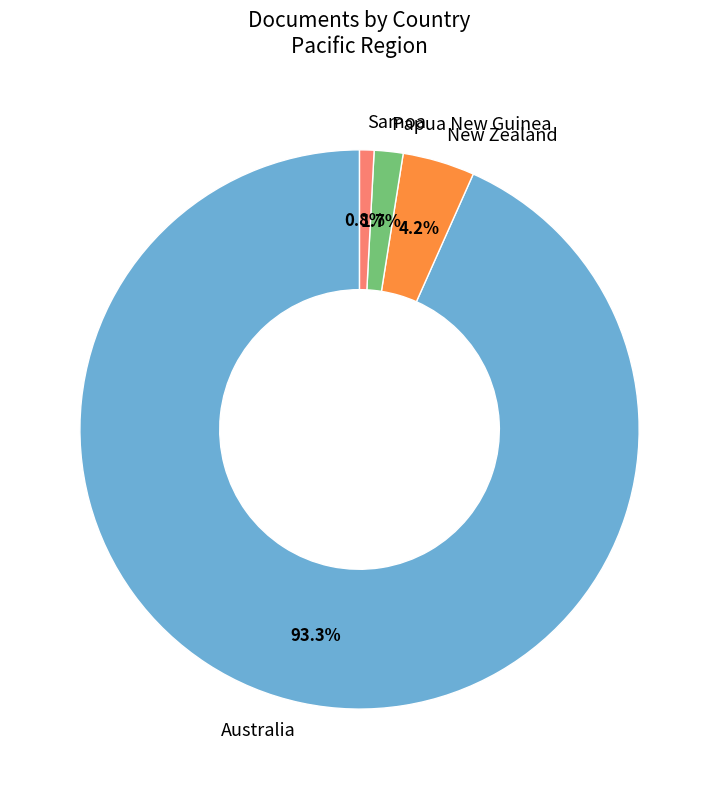

Which category has the smallest portion of the pie?

Samoa